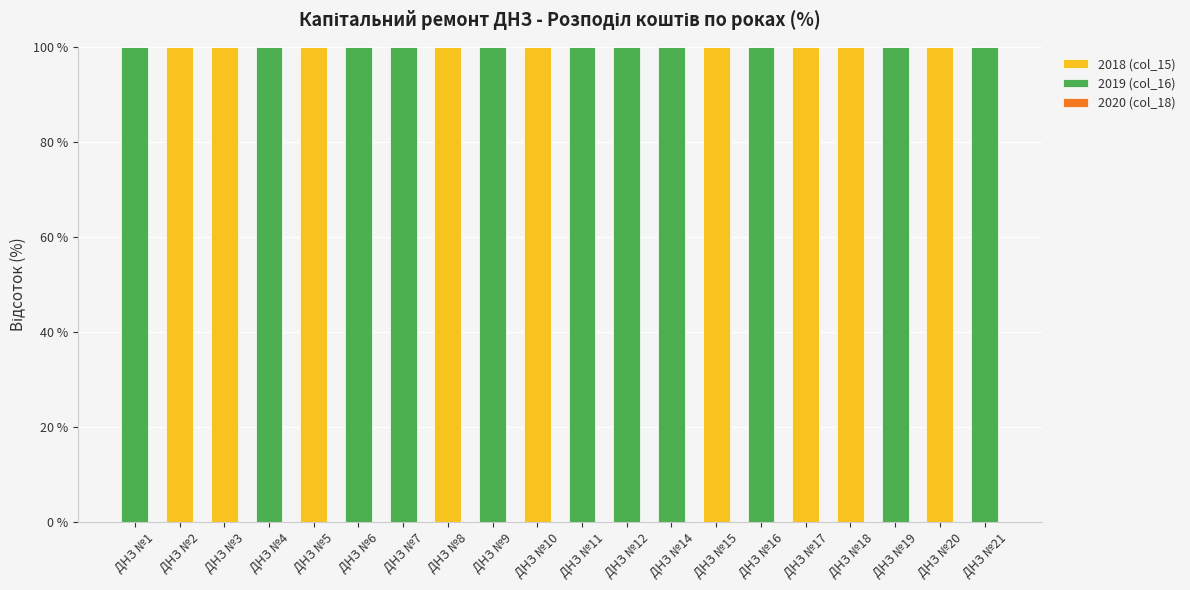

What is the sum of the 2018 (col_15) values at ДНЗ №20 and ДНЗ №16?

100